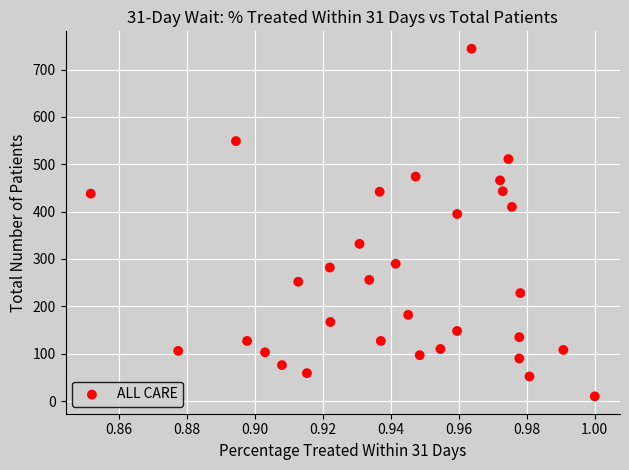

What Y value in the scatter plot is closest to 377?

395